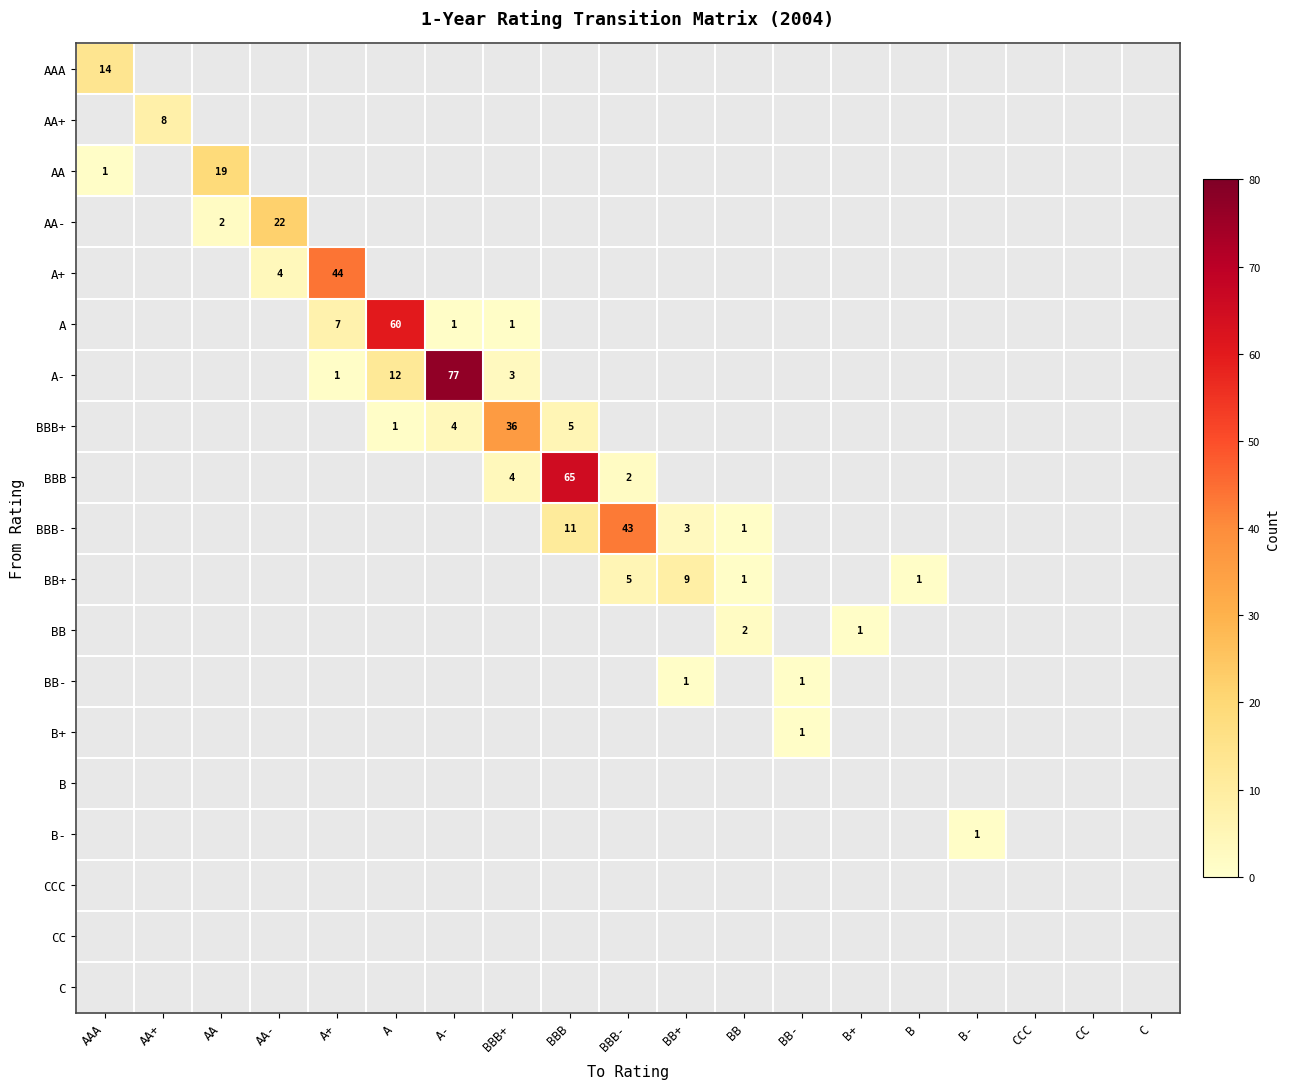

What is the spread (max minus min) of values at AAA?

13.0